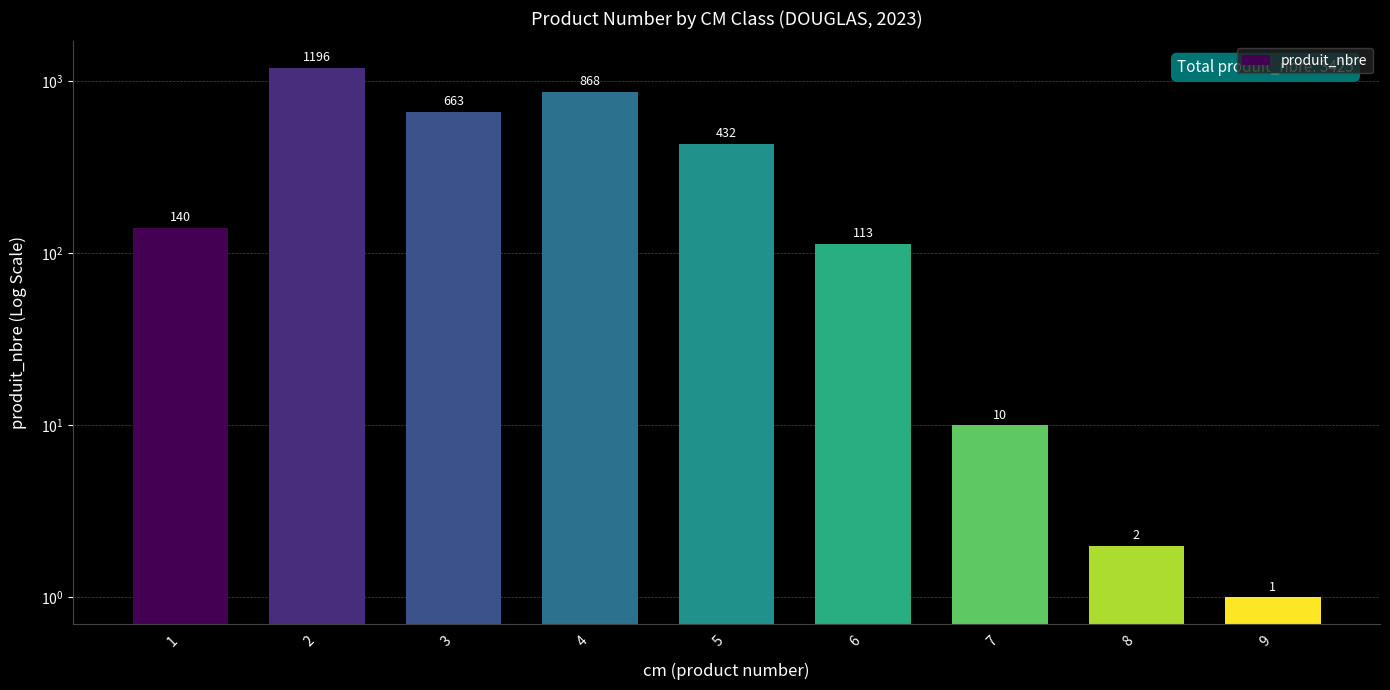

What is the approximate value at 8?

2